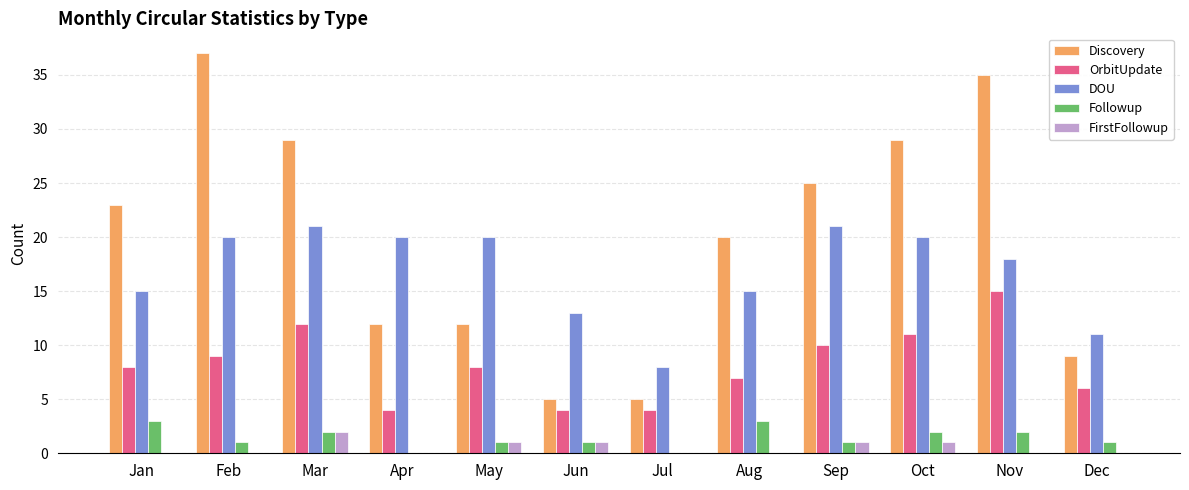

How many Followup values are between 1 and 2?

8